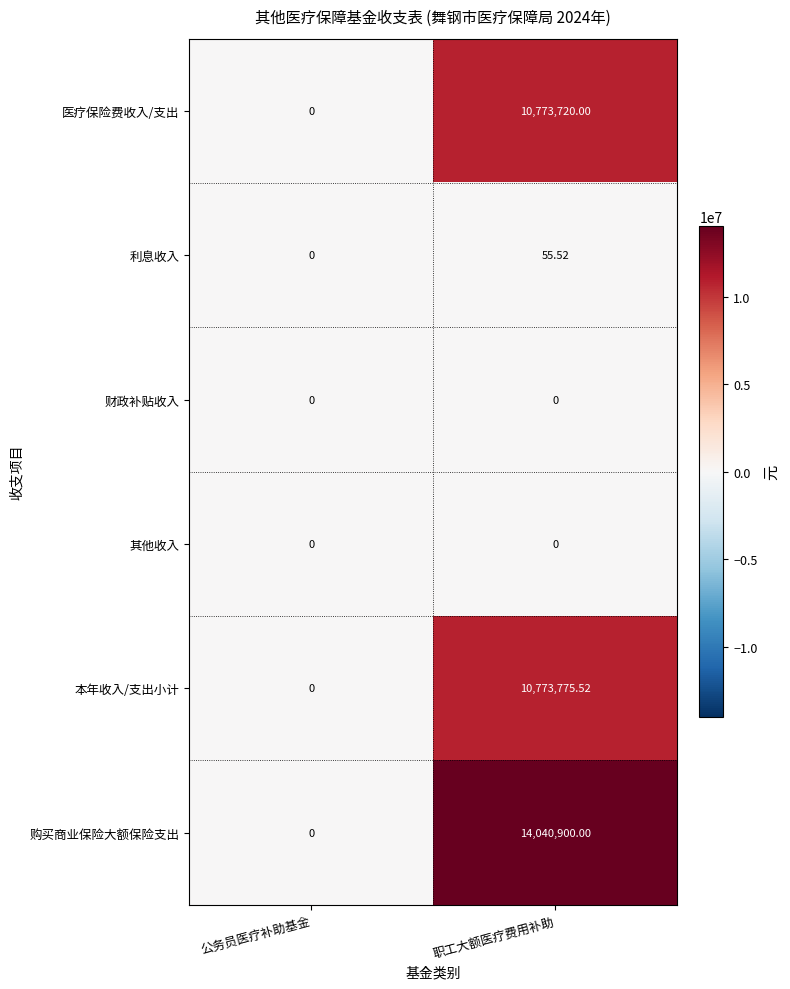

Between 公务员医疗补助基金 and 职工大额医疗费用补助, which series saw the biggest shift?

购买商业保险大额保险支出